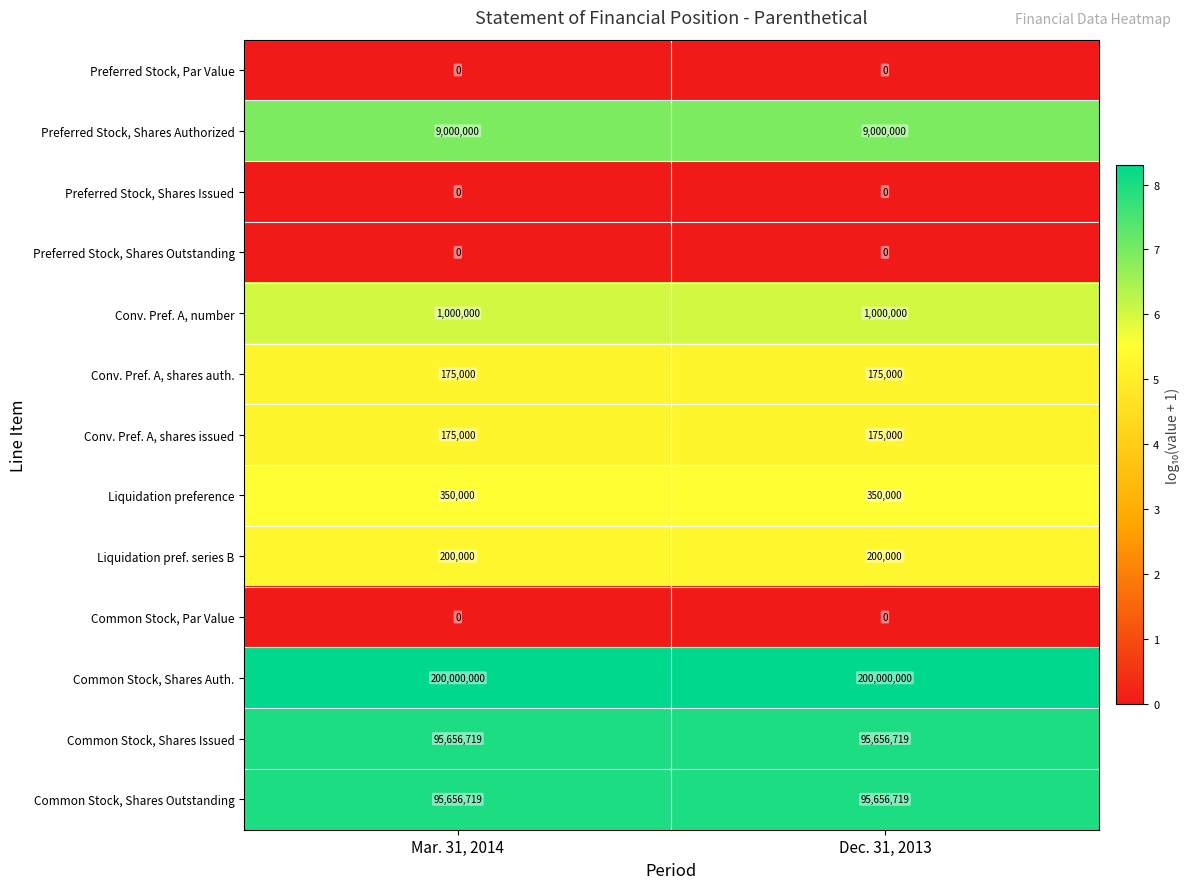

What is the approximate value of Common Stock, Shares Outstanding at Mar. 31, 2014?

95656719